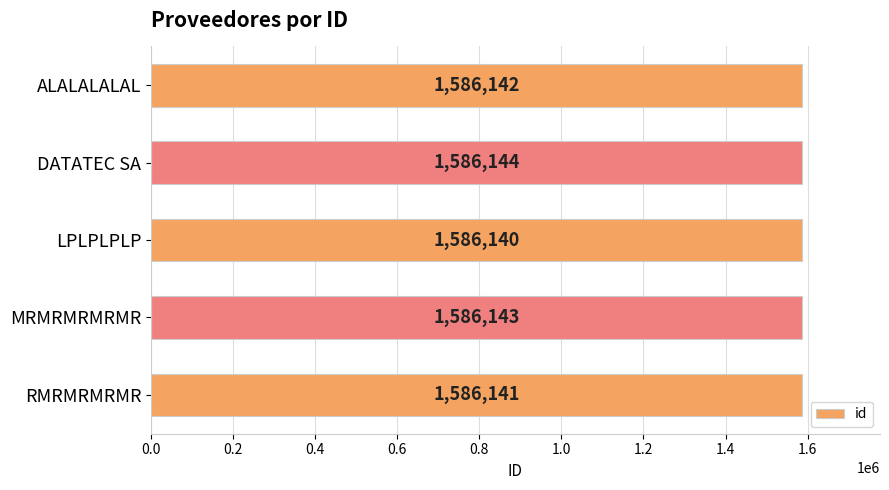

What is the maximum value shown in the chart?

1586144